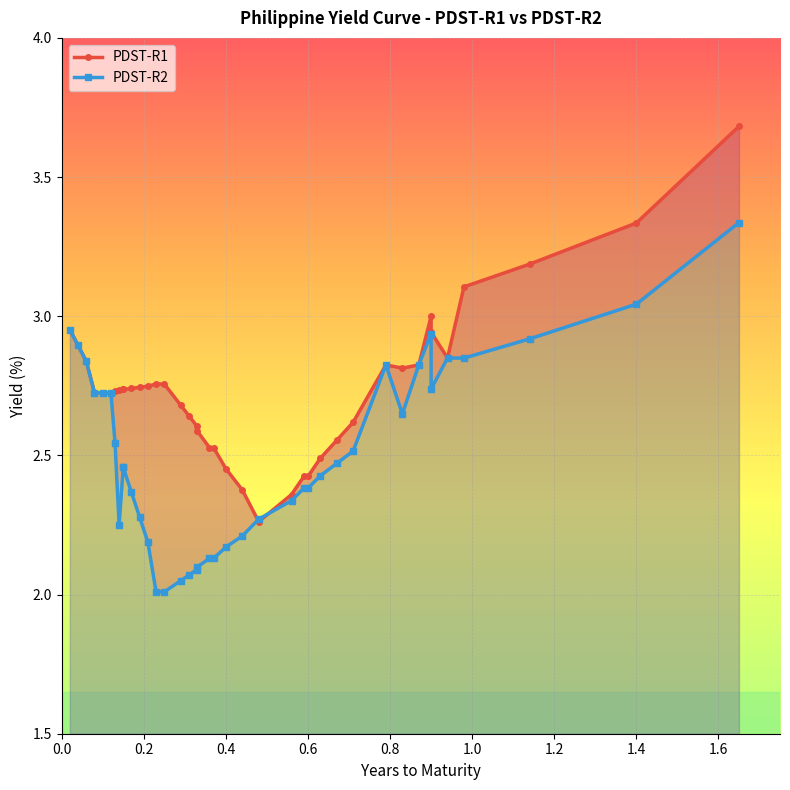

What is the difference between the second highest and minimum values in the PDST-R2 series?

1.0